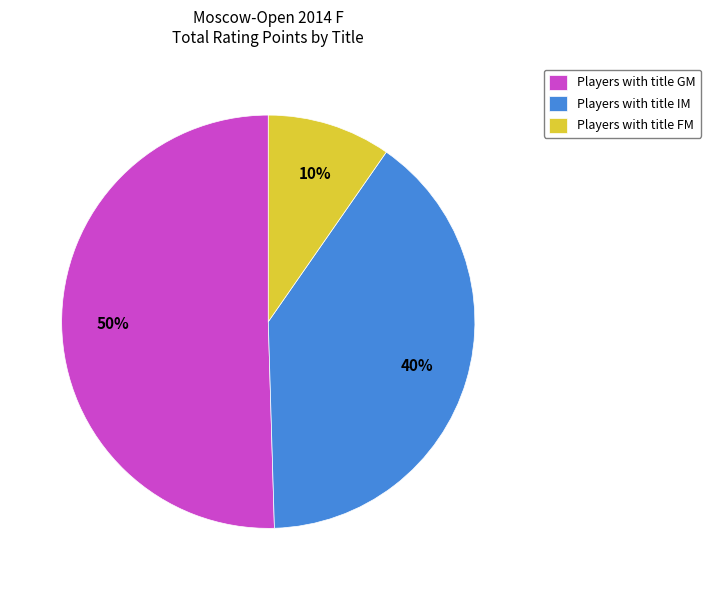

True or false: Players with title FM accounts for 10% of the total.

True